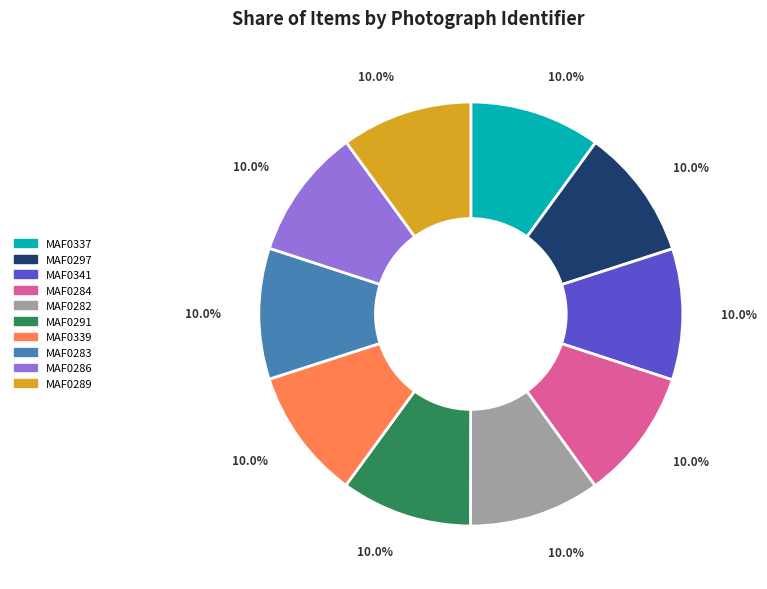

How many slices are in this pie chart?

10